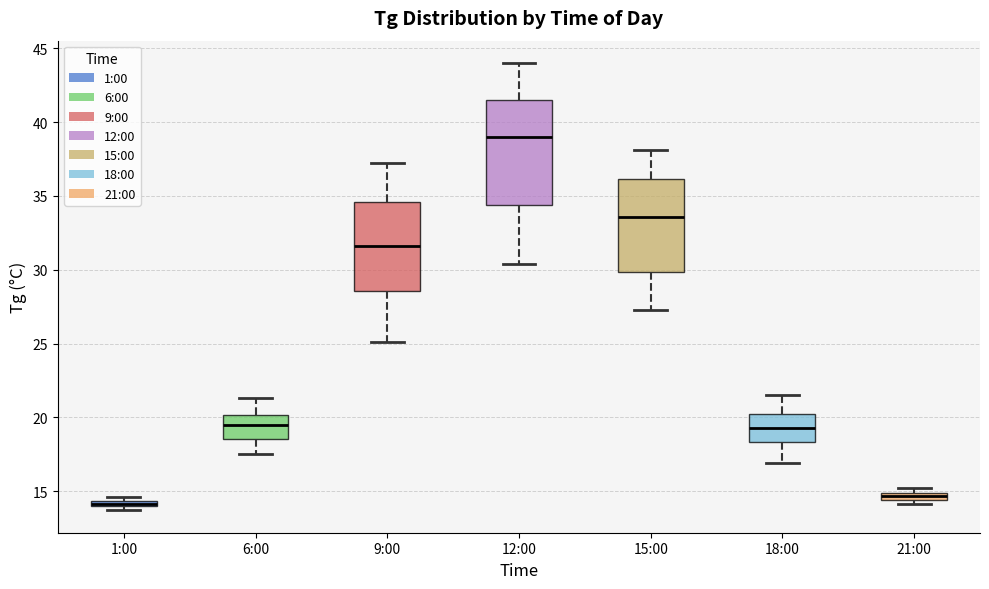

Where is the lower edge of the box for 15:00 on the y-axis? The values are not printed on the chart, so give them approximately, as read against the axis.

30.0